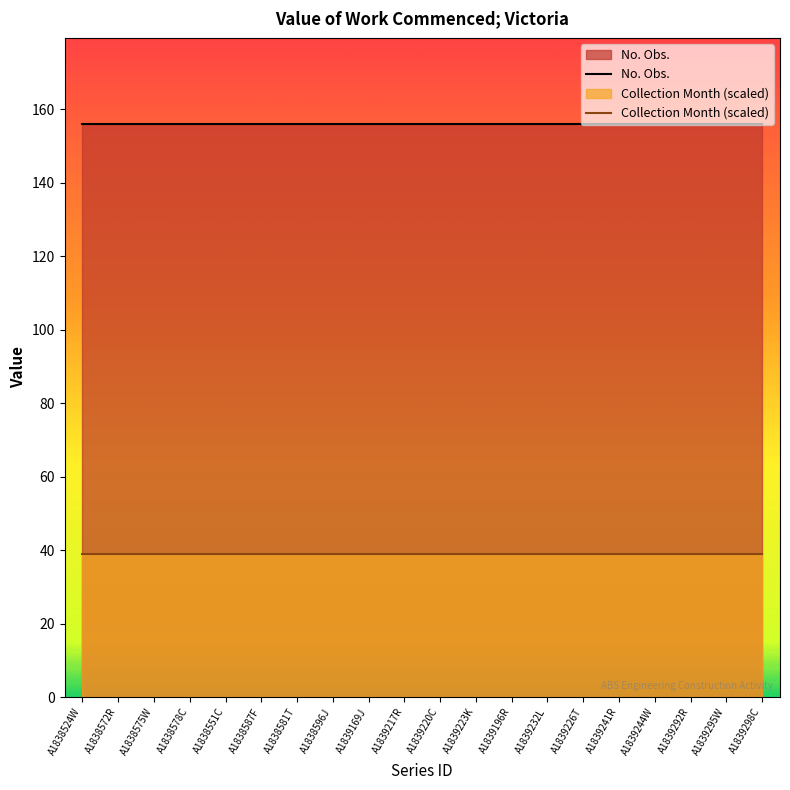

What is the total value across all series at A1838551C?

195